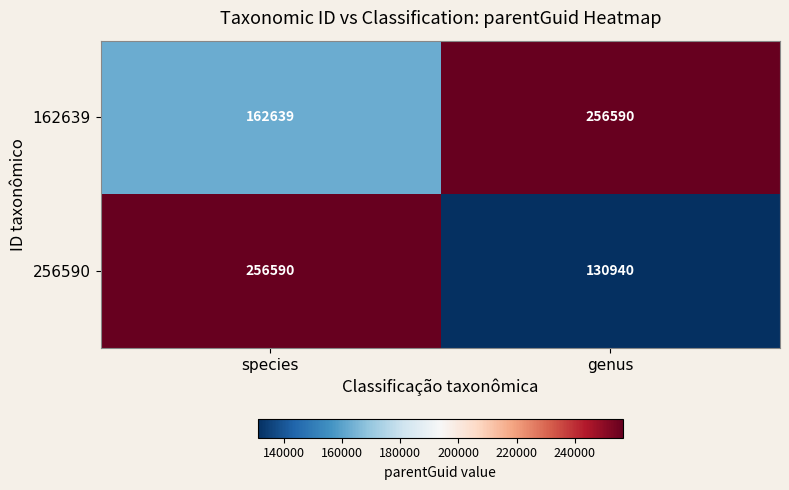

What is the smallest value displayed?

130940